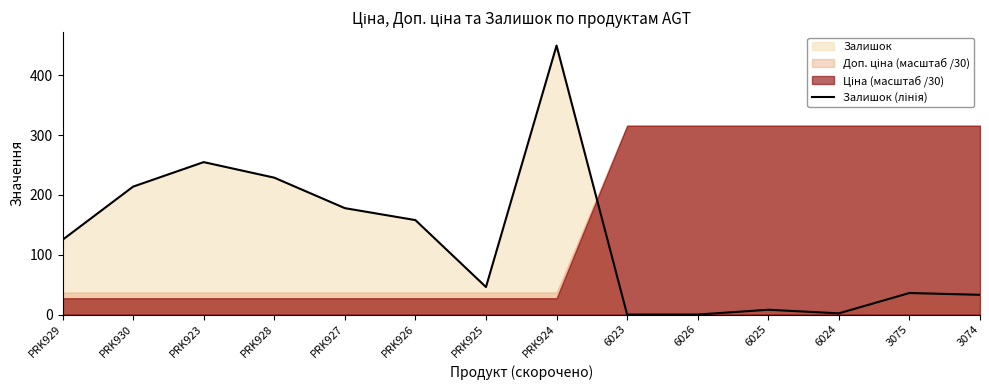

What is the label of the 14th point from the left?

3074